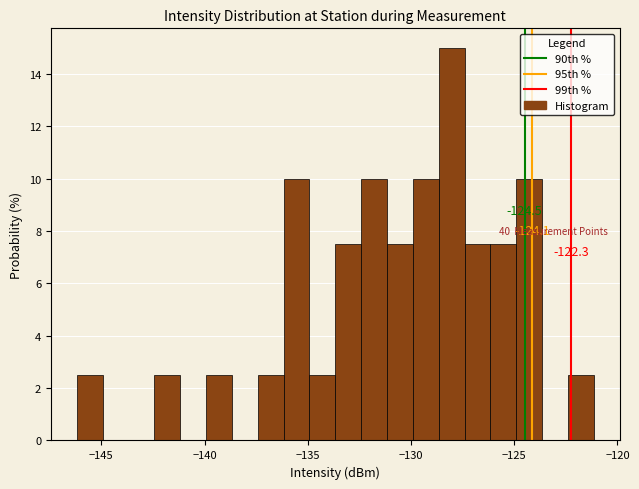

Around what value on the x-axis is the tallest bar? Give the approximate position of its centre, as read against the axis.

-128.0